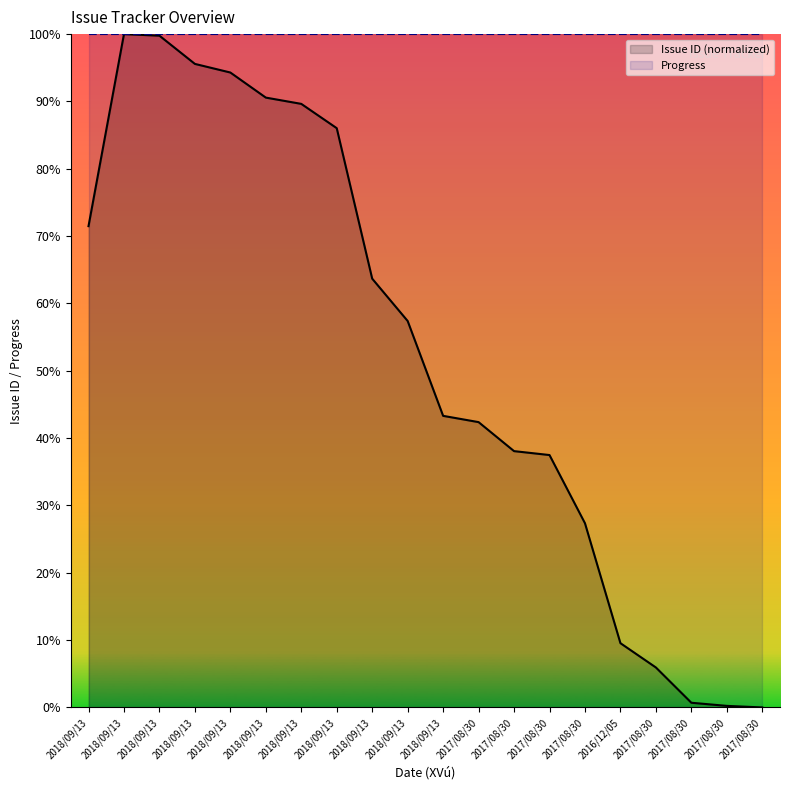

What is the difference between the second highest and second lowest values?

99.5